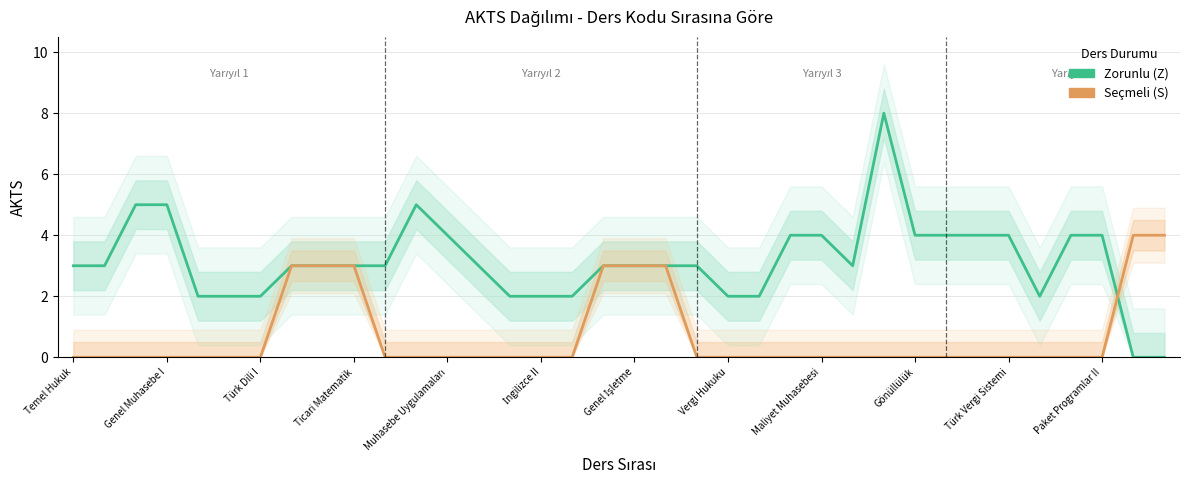

True or false: Seçmeli (S) has more than 1 interior local peaks.

False